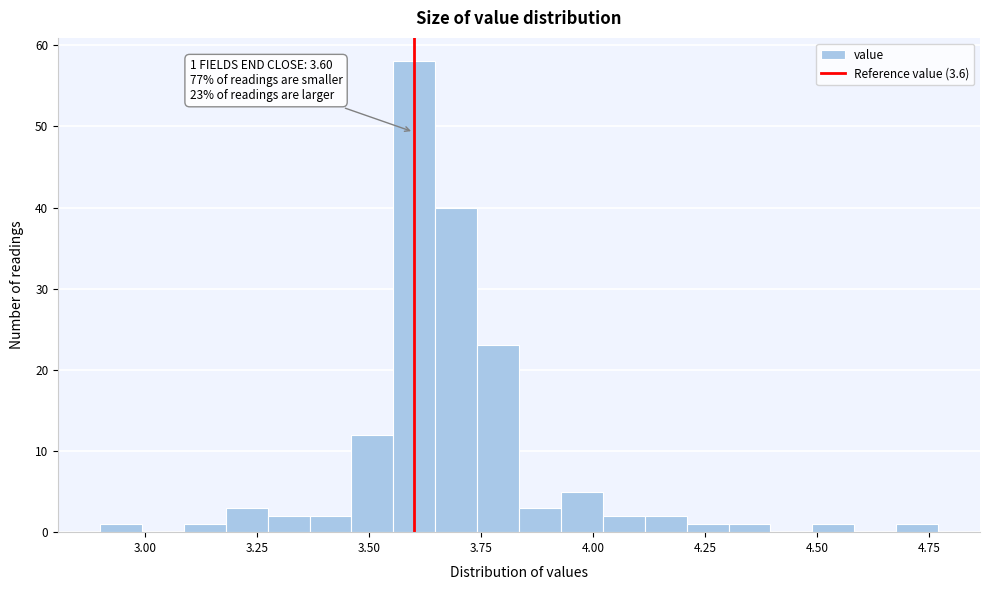

Around what value on the x-axis is the tallest bar? Give the approximate position of its centre, as read against the axis.

3.60